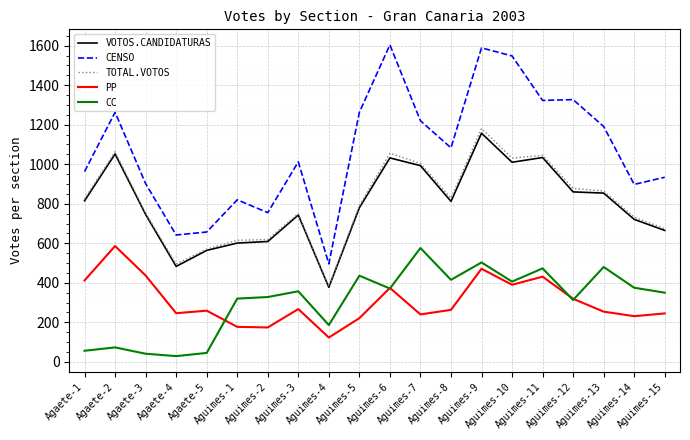

Which series has the widest spread of values?

CENSO